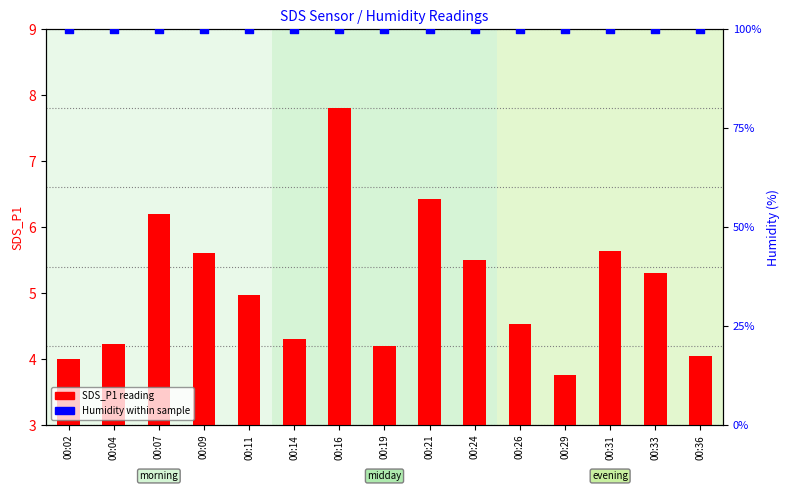

What are all the series names shown in the legend?

SDS_P1, Humidity